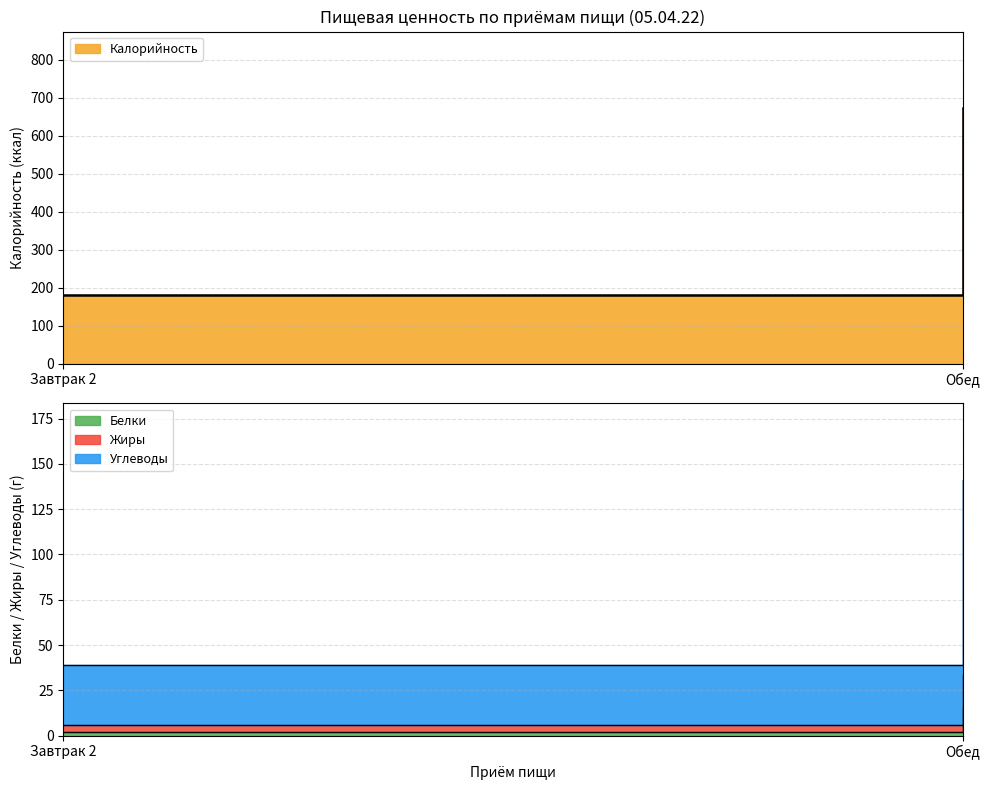

Reading right to left, list all the values displayed in this chart.

Калорийность: Обед=673.0	Завтрак 2=181.2
Белки: Обед=14.5	Завтрак 2=2.2
Жиры: Обед=19.1	Завтрак 2=3.5
Углеводы: Обед=107.4	Завтрак 2=33.0